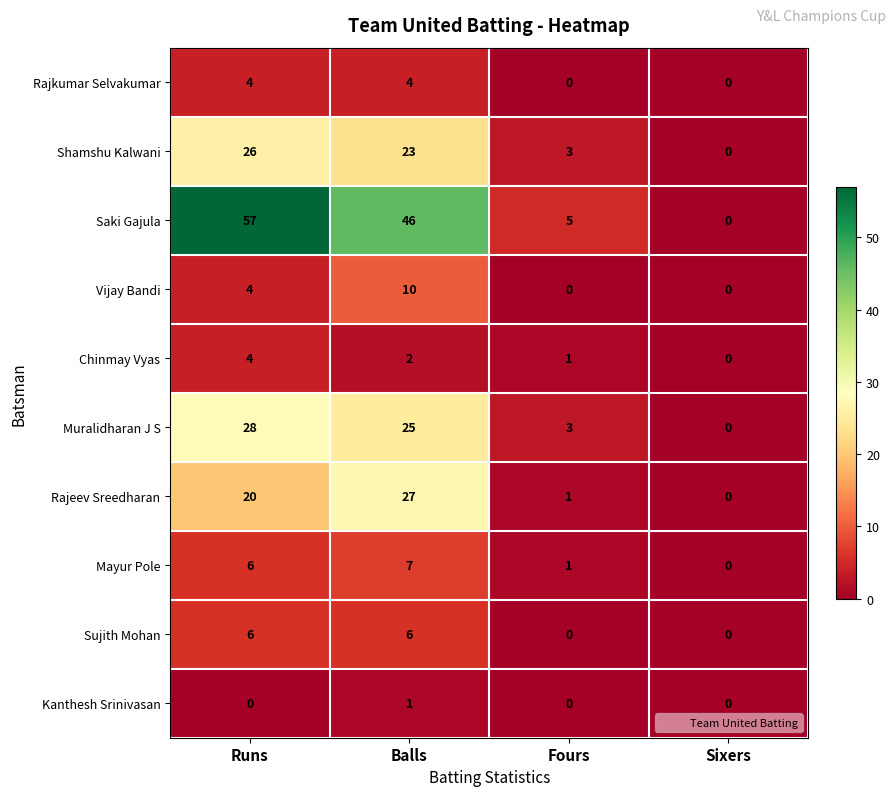

What is the difference between the highest and lowest values at Balls?

45